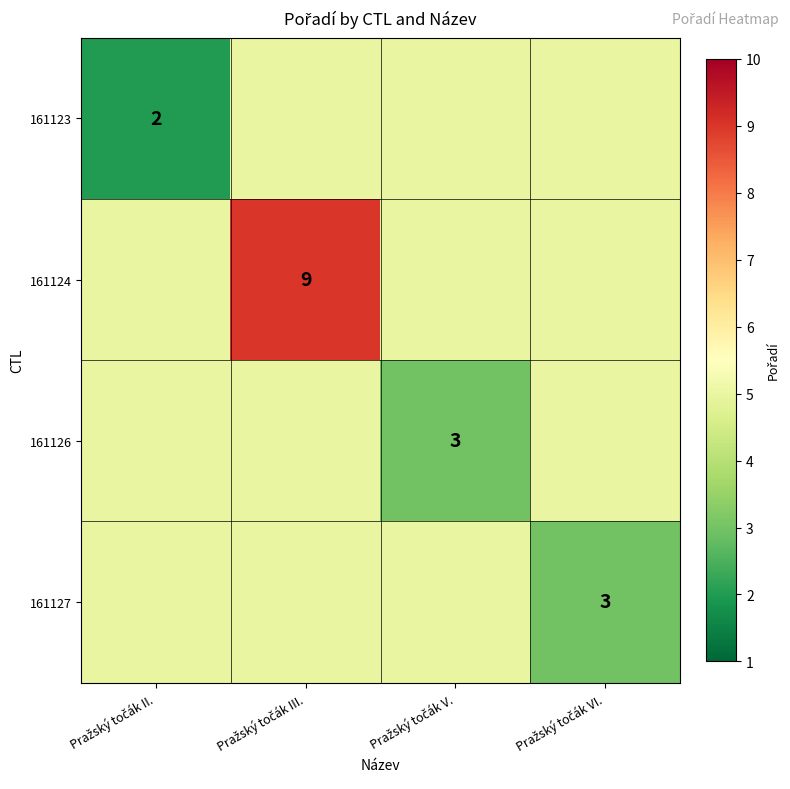

Between Pražský točák III. and Pražský točák VI., which series saw the biggest shift?

161124